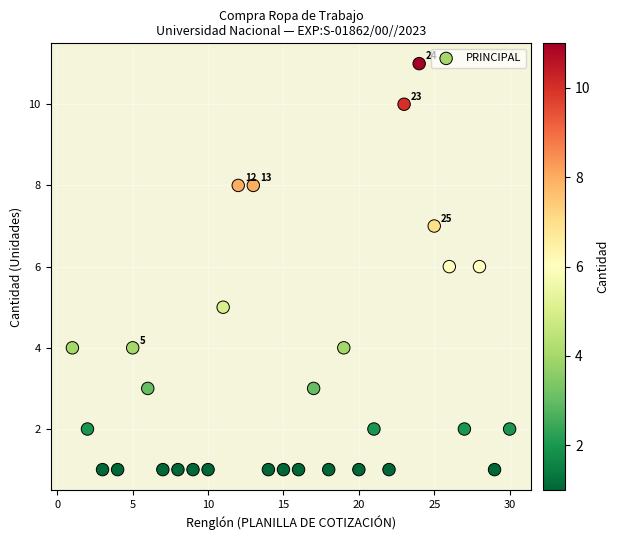

What is the range of Y values (max minus min)?

10